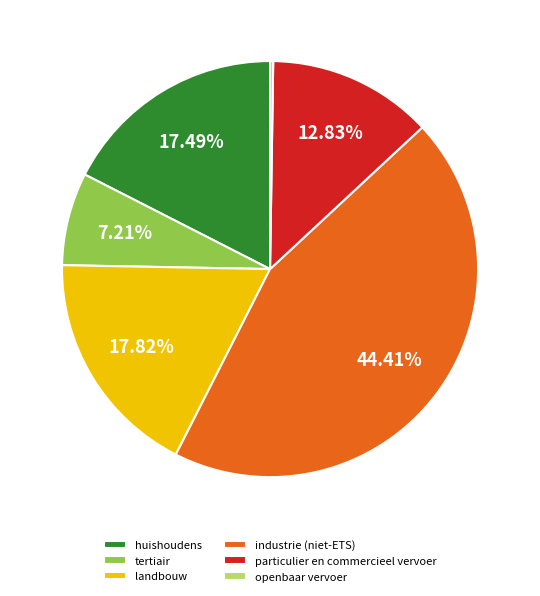

Combined, do huishoudens and landbouw account for over 50%?

No